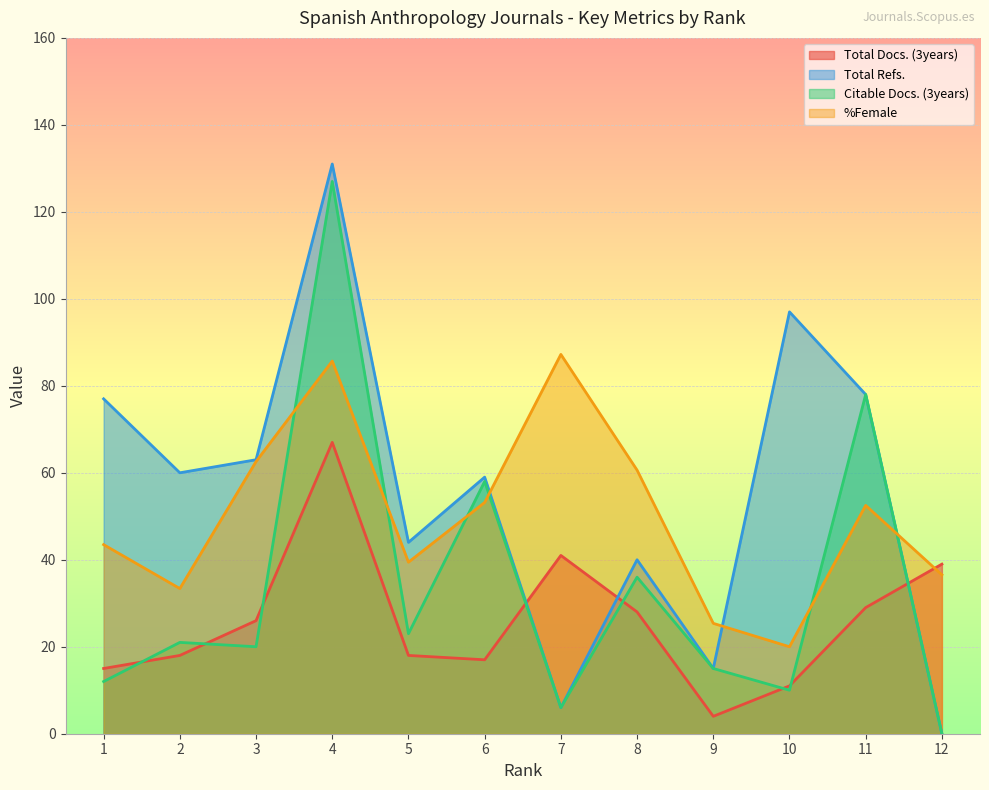

Which series has the largest total across all categories?

Total Refs.